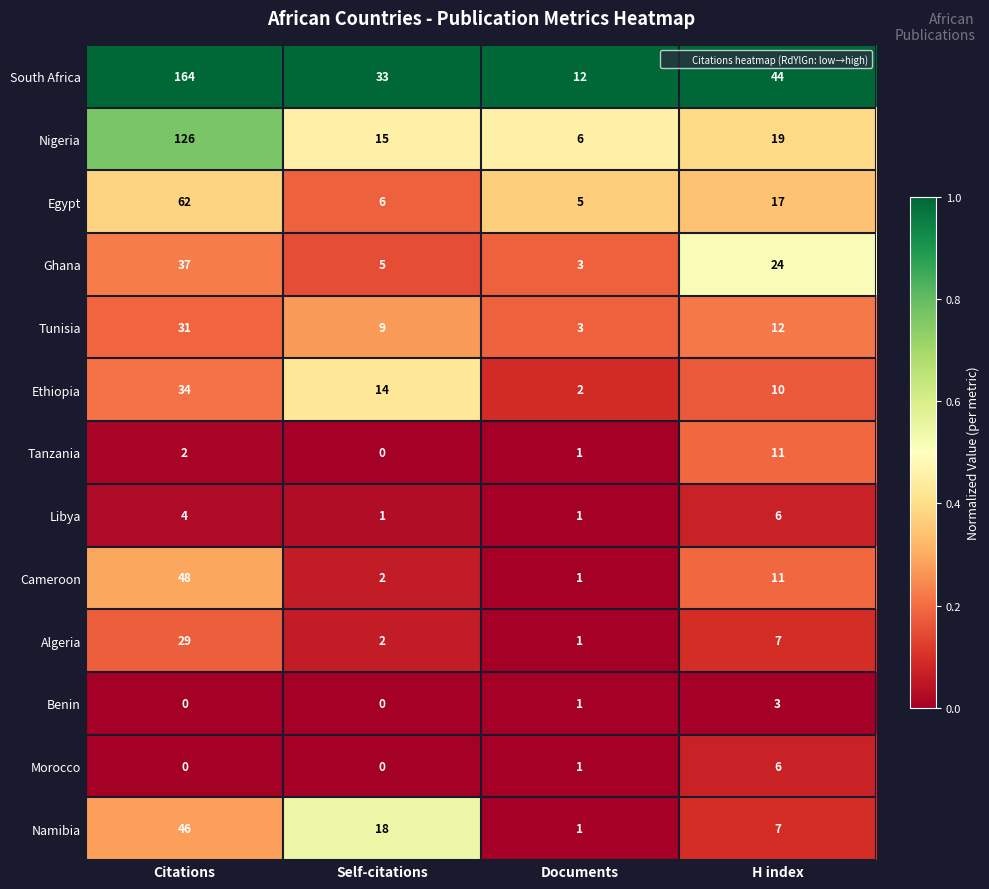

The value of Ethiopia at Self-citations is 23. True or false?

False